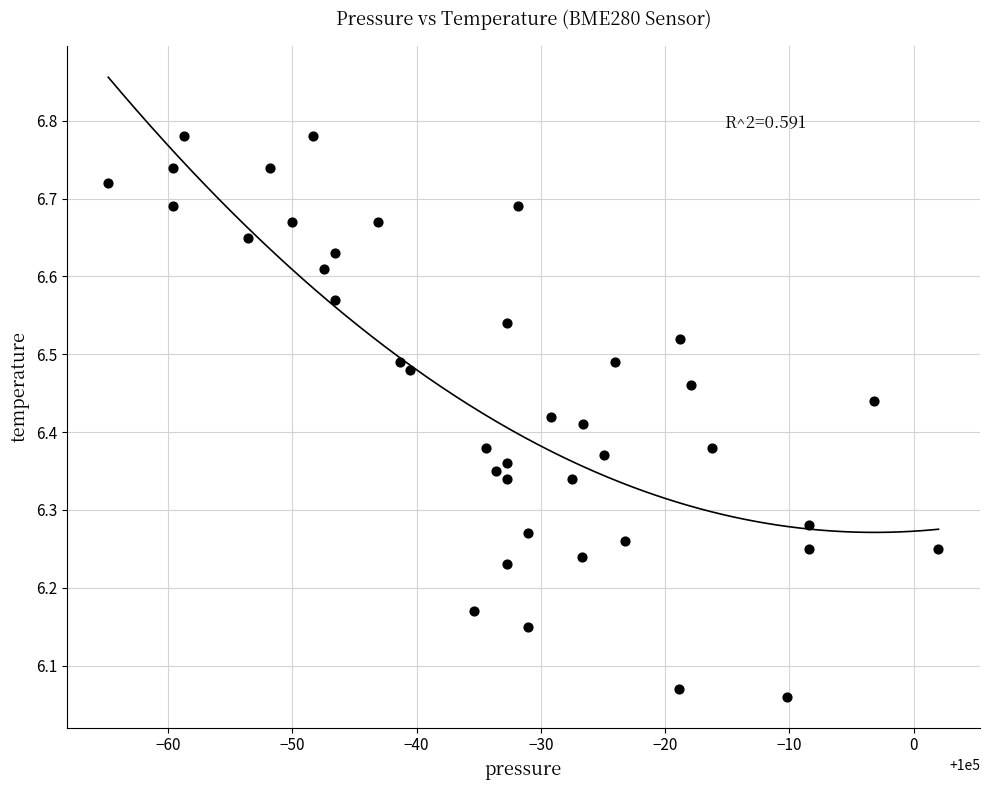

What is the range of Y values (max minus min)?

0.7